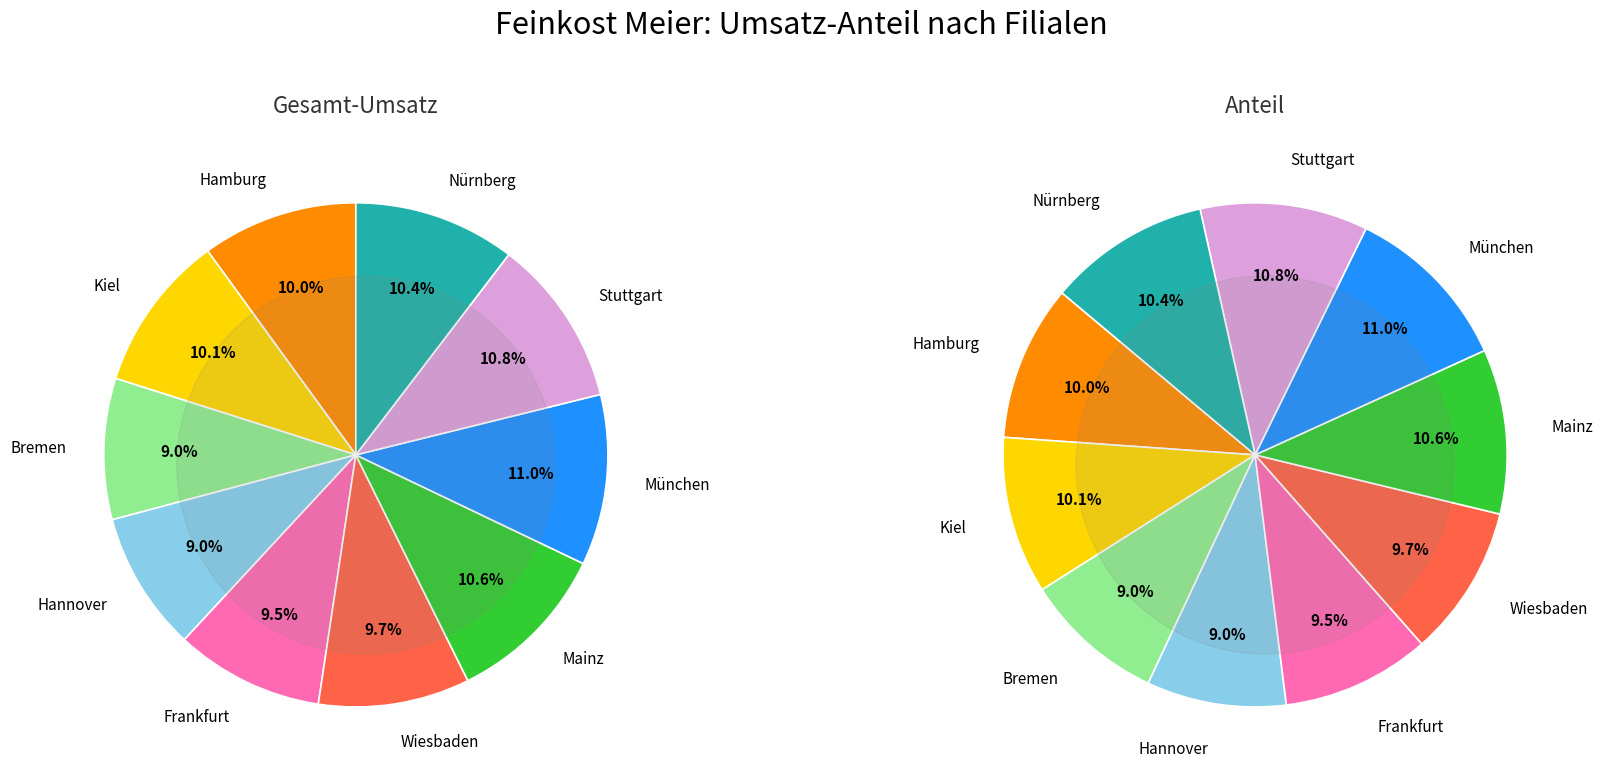

Which slice is the smallest?

Hannover